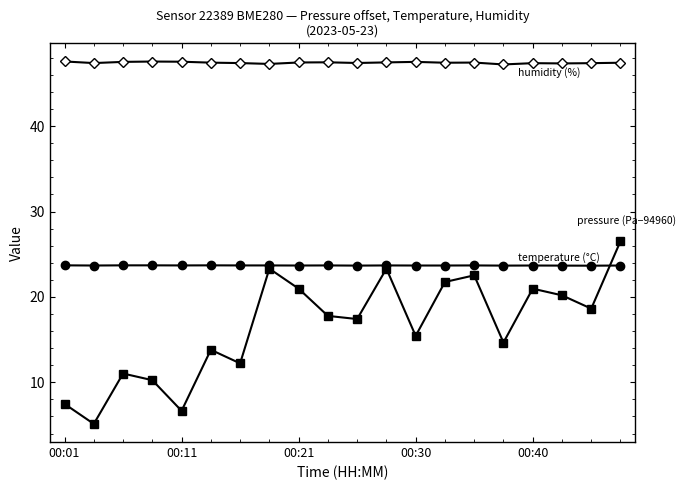

What is the greatest value displayed?

47.6